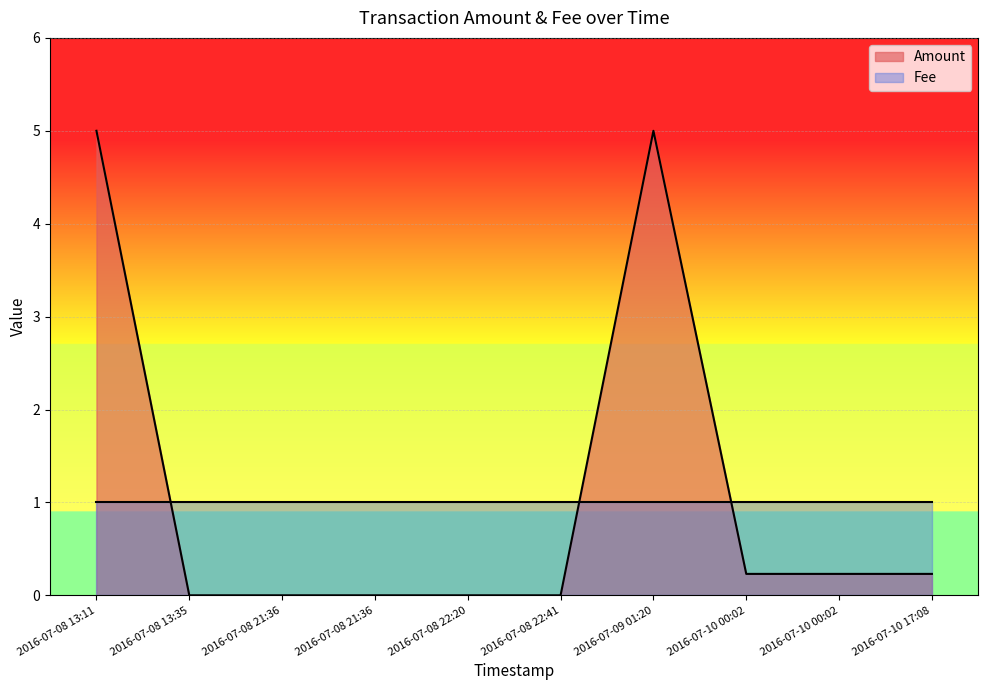

The Fee series shows 1.0 at 2016-07-08 13:11. True or false?

True